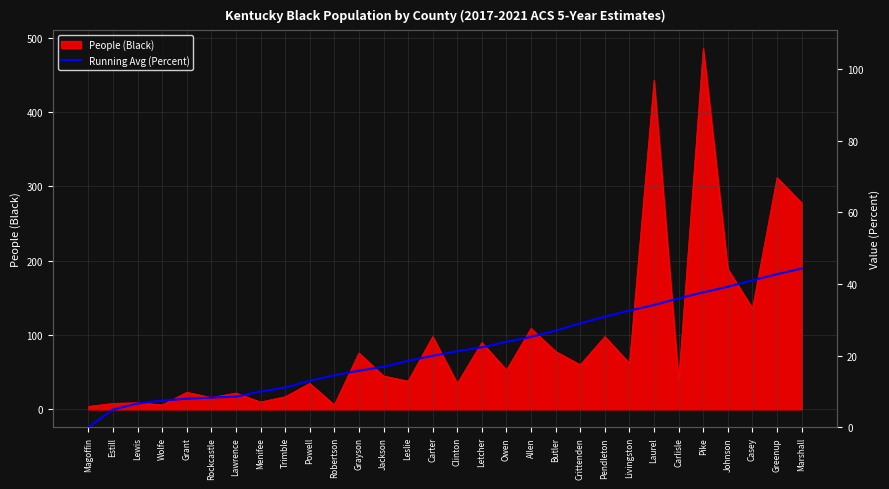

How many lines are shown in the chart?

1